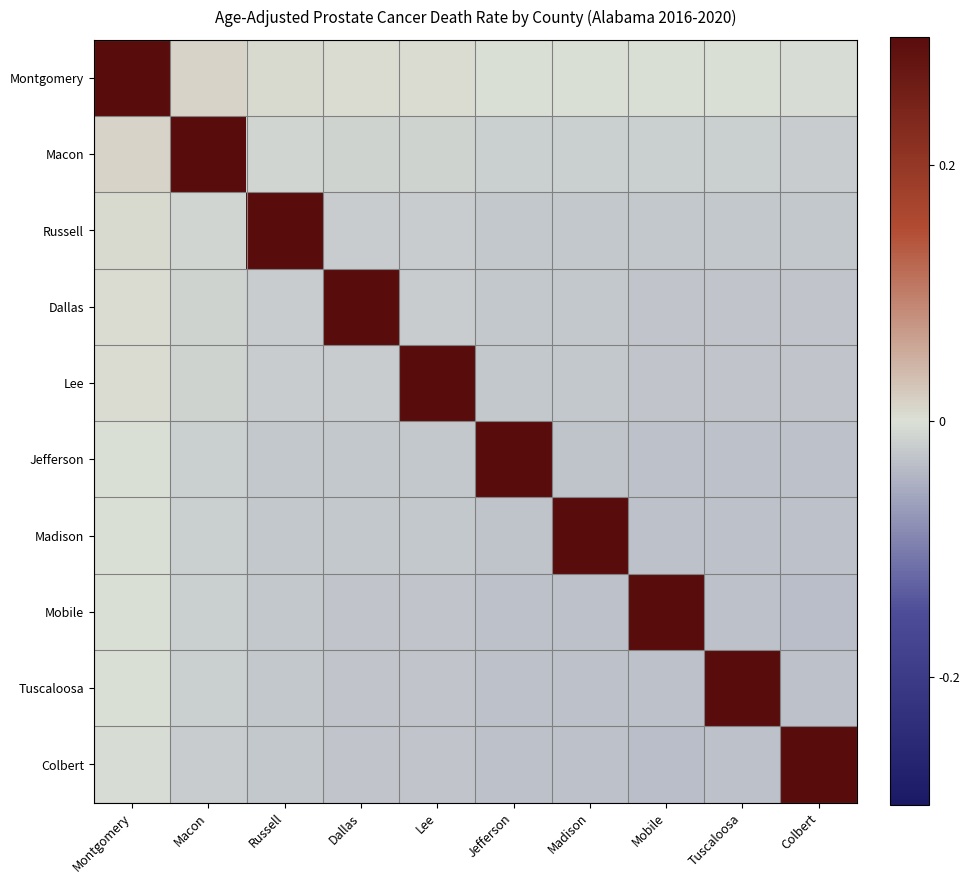

Which series has the widest spread of values?

Mobile